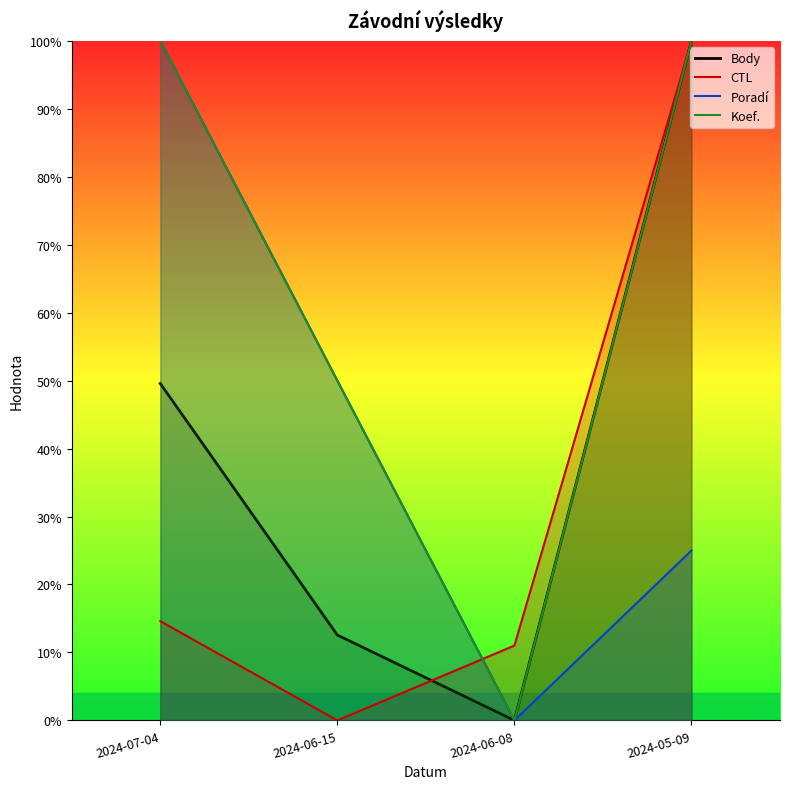

True or false: Body and CTL intersect in this chart.

True